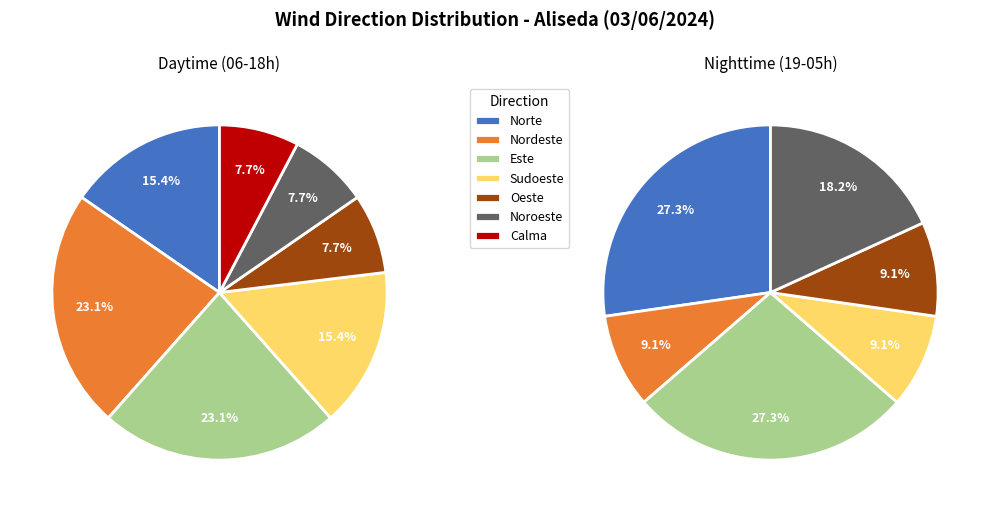

What is the largest slice in the pie chart?

Norte